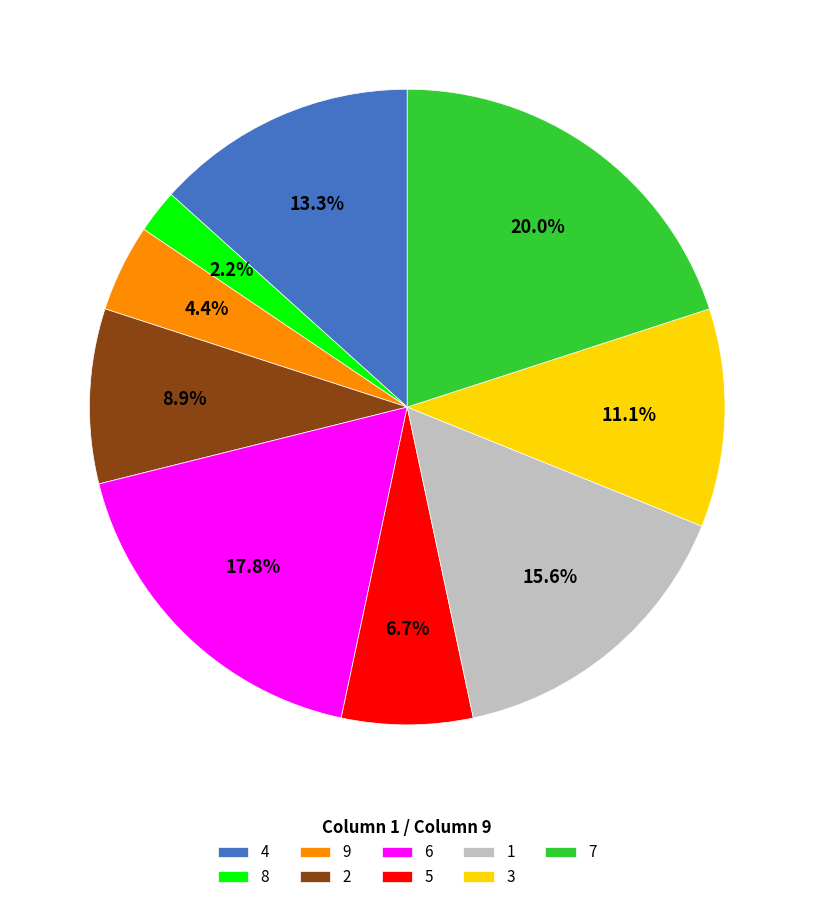

To the nearest percent, what percentage of the pie is 8?

2%